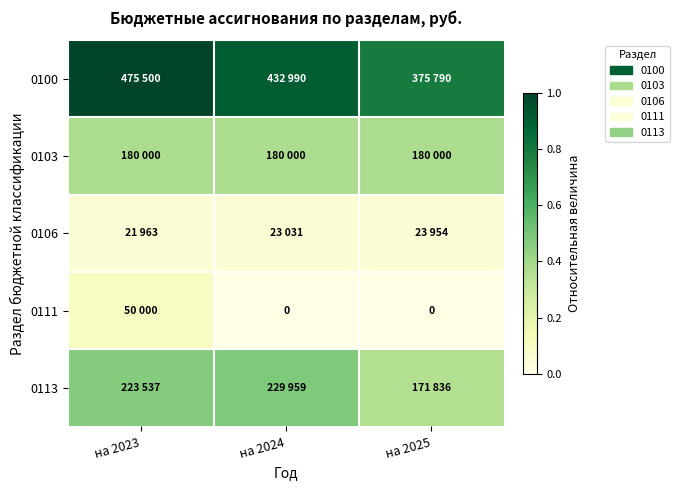

The value of 0111 at на 2024 is 0.1. True or false?

False